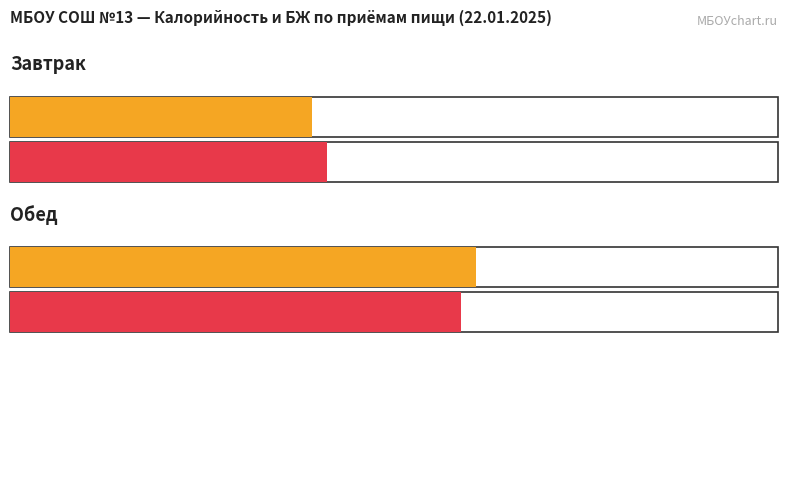

The value of Калорийность at Обед is 1260.3. True or false?

False